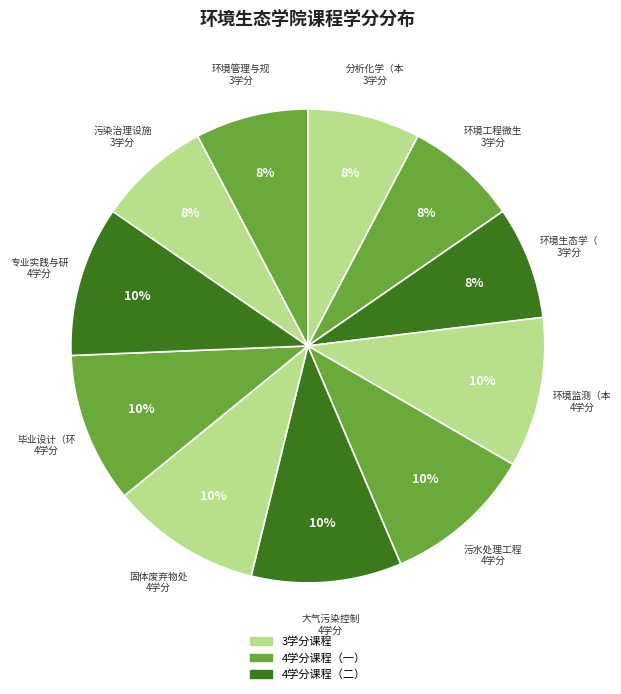

Which category has the biggest portion of the pie?

环境监测（本）